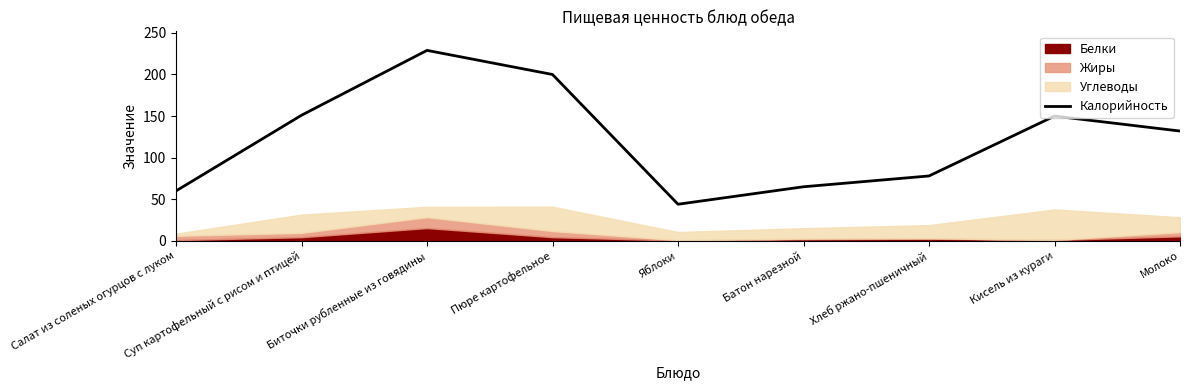

Which has a higher value, Батон нарезной or Биточки рубленные из говядины?

Биточки рубленные из говядины